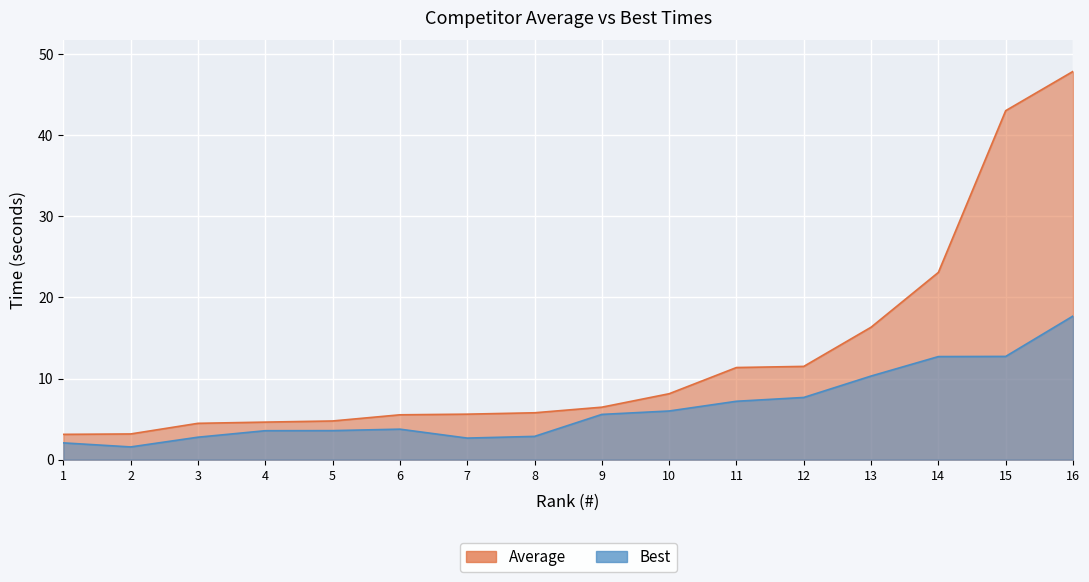

Where is the first local minimum for Best?

2